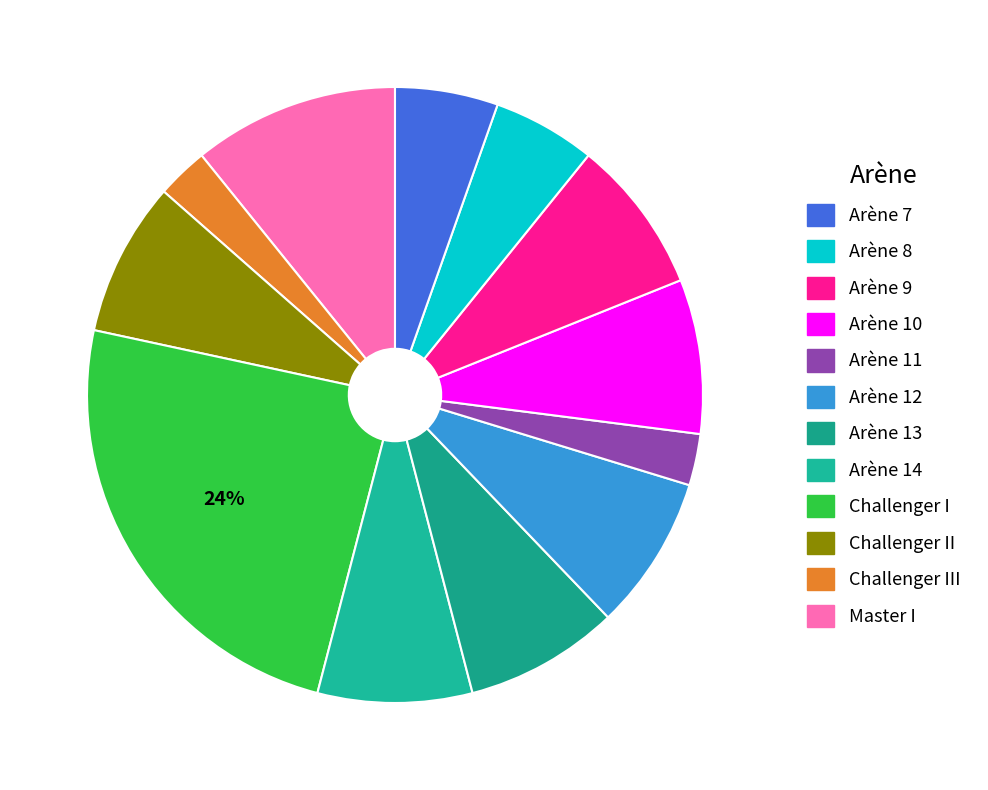

Is there any slice that represents more than half of the pie?

No